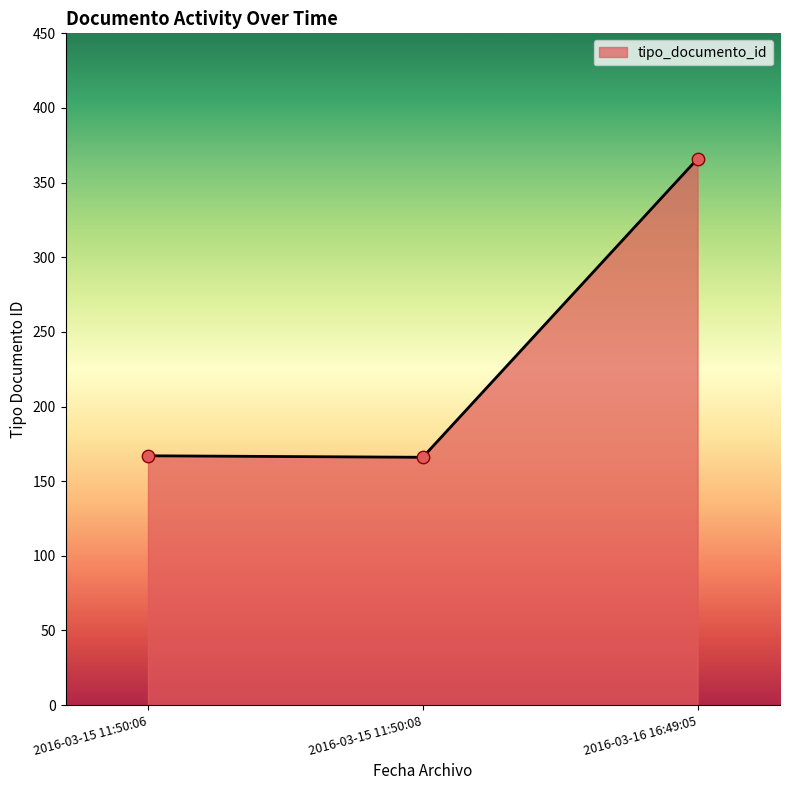

What is the change in value from 2016-03-15 11:50:08 to 2016-03-16 16:49:05?

+200